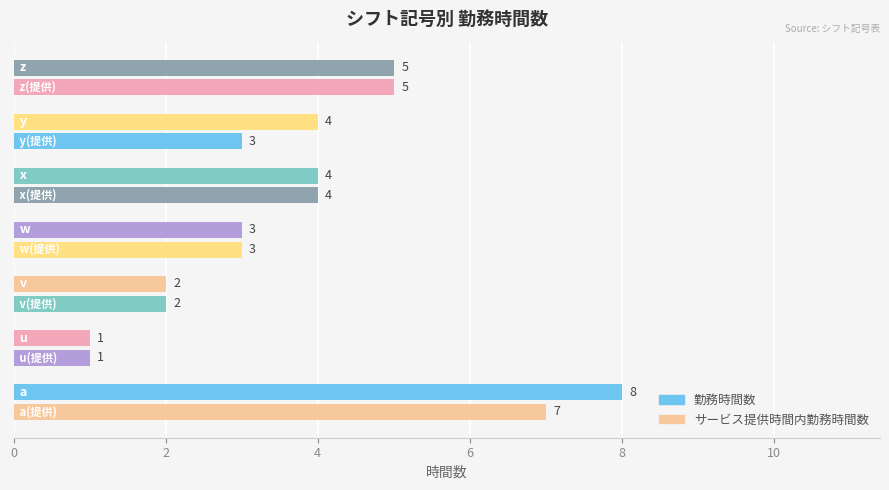

Reading left to right, list all the values displayed in this chart.

勤務時間数: 8	1	2	3	4	4	5
サービス提供時間内勤務時間数: 7	1	2	3	4	3	5